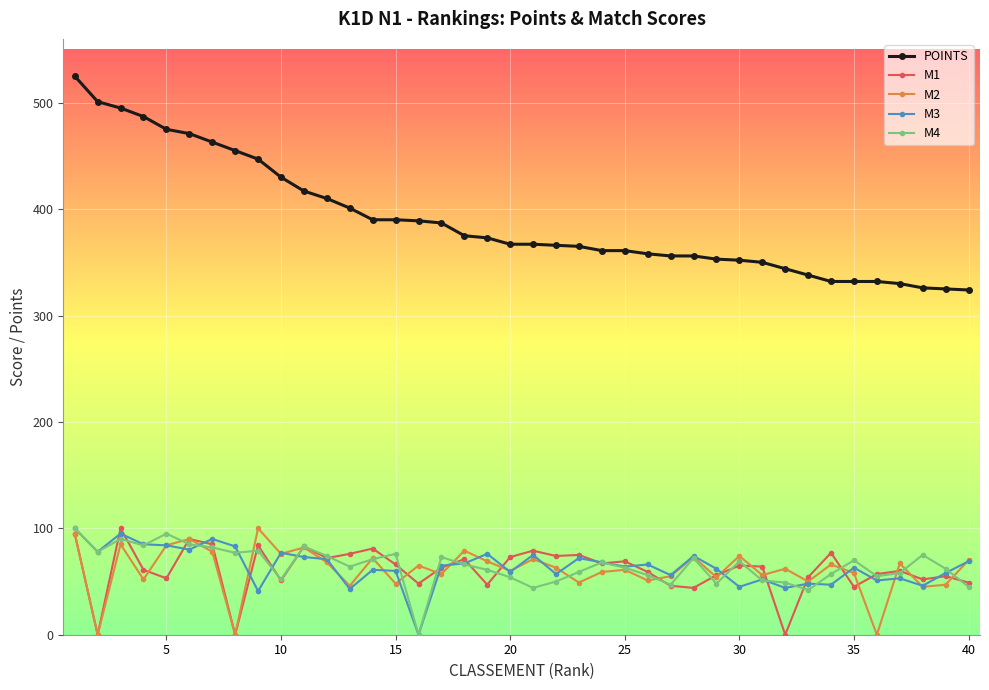

How many series are shown in this chart?

5